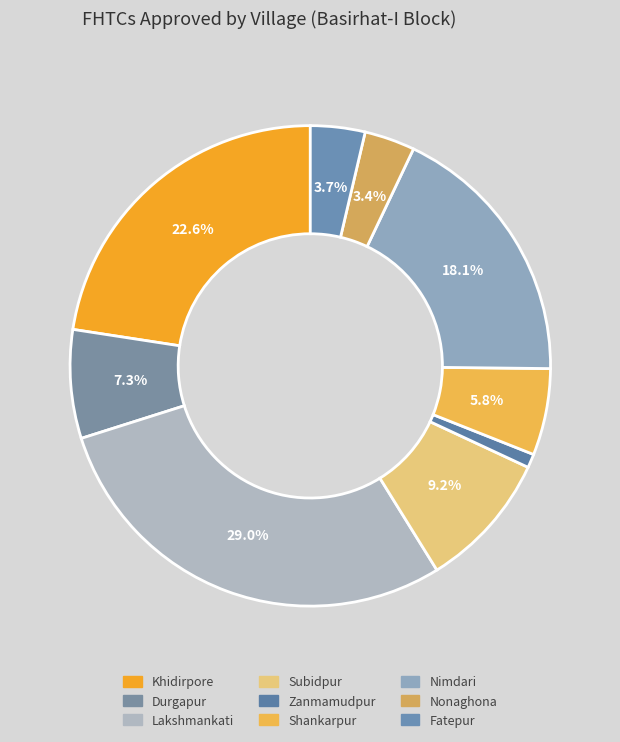

Which category has the biggest portion of the pie?

Lakshmankati